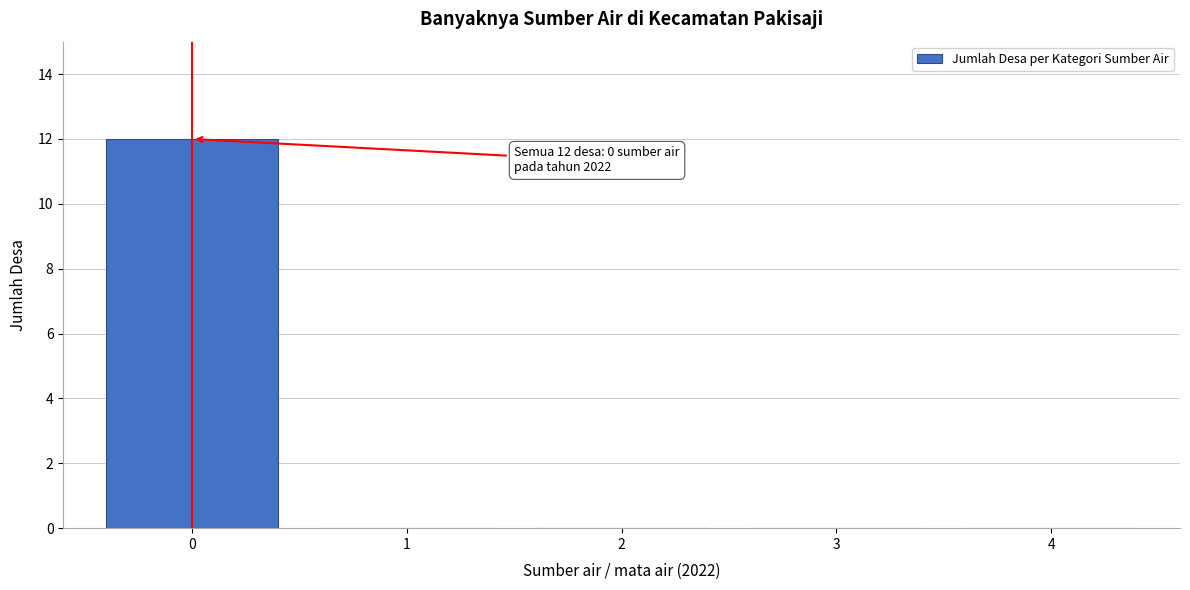

Reading left to right, what are all the values shown in this chart?

0=12	1=0	2=0	3=0	4=0